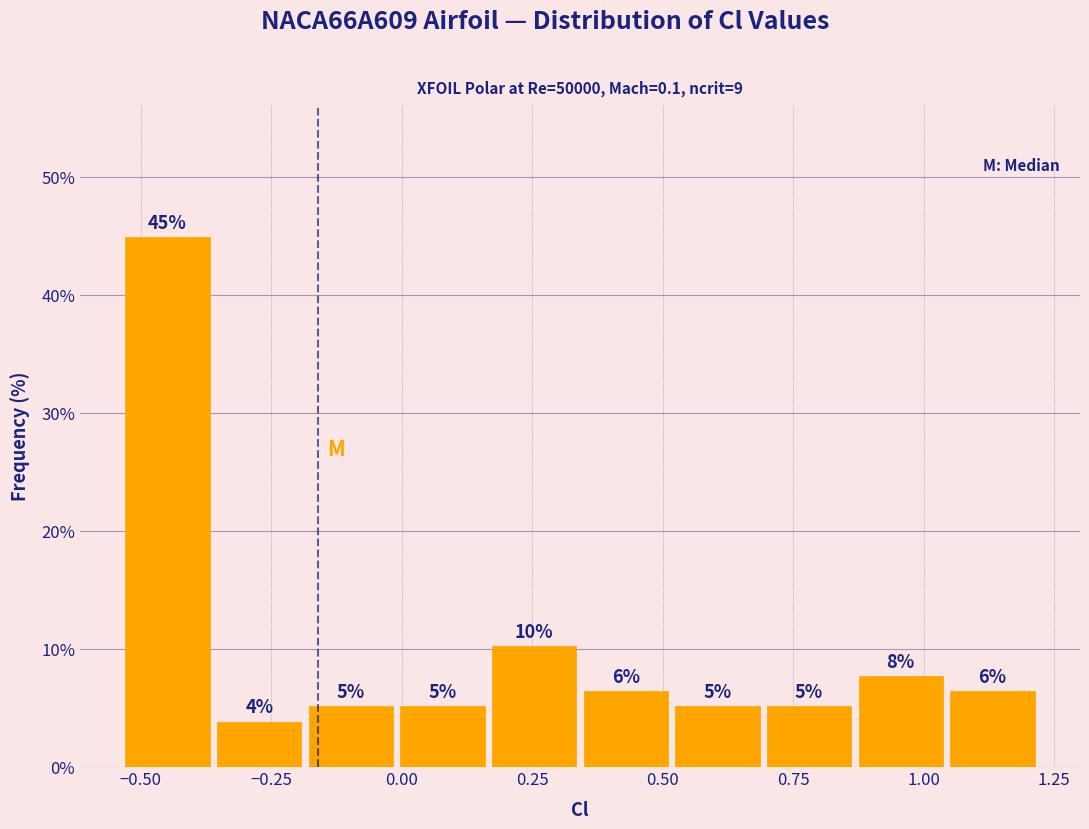

Around what value on the x-axis is the tallest bar? Give the approximate position of its centre, as read against the axis.

-0.45